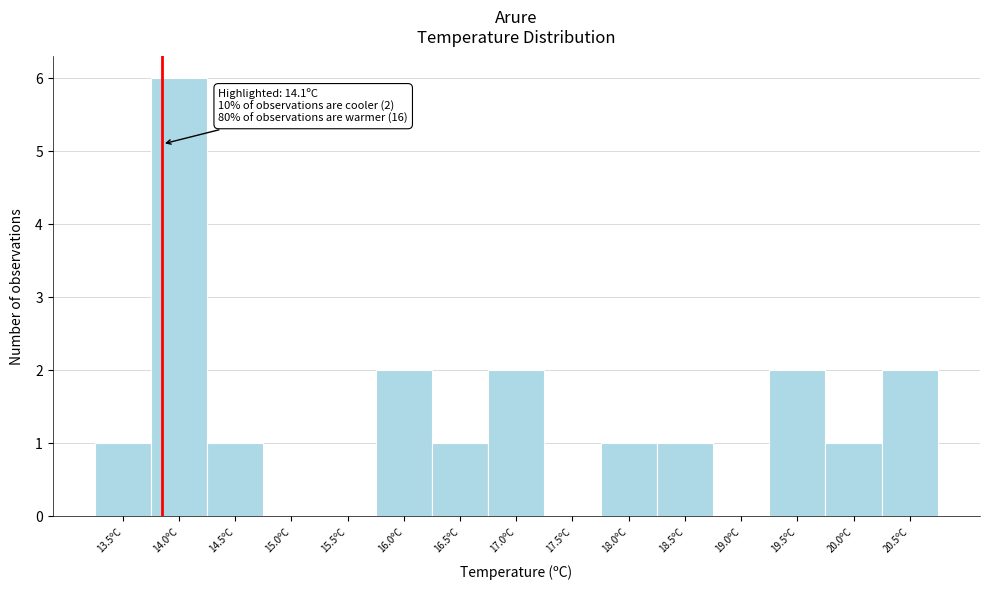

Reading left to right, list all the values displayed in this chart.

13.5ºC=1	14.0ºC=6	14.5ºC=1	15.0ºC=0	15.5ºC=0	16.0ºC=2	16.5ºC=1	17.0ºC=2	17.5ºC=0	18.0ºC=1	18.5ºC=1	19.0ºC=0	19.5ºC=2	20.0ºC=1	20.5ºC=2